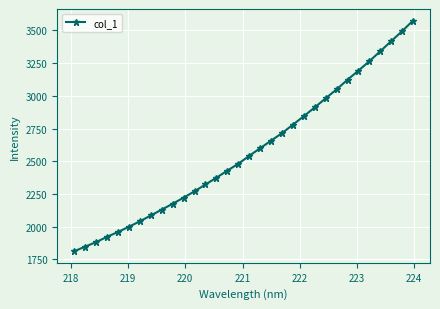

What is the minimum value shown in the chart?

1812.8